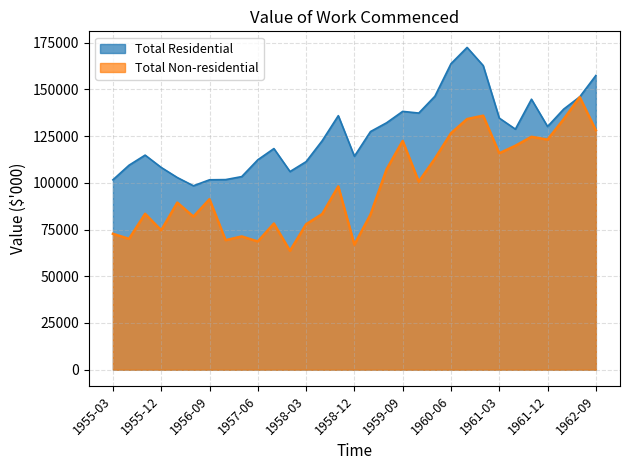

What is the value of the Total Residential point at the 14th from the left?

122500